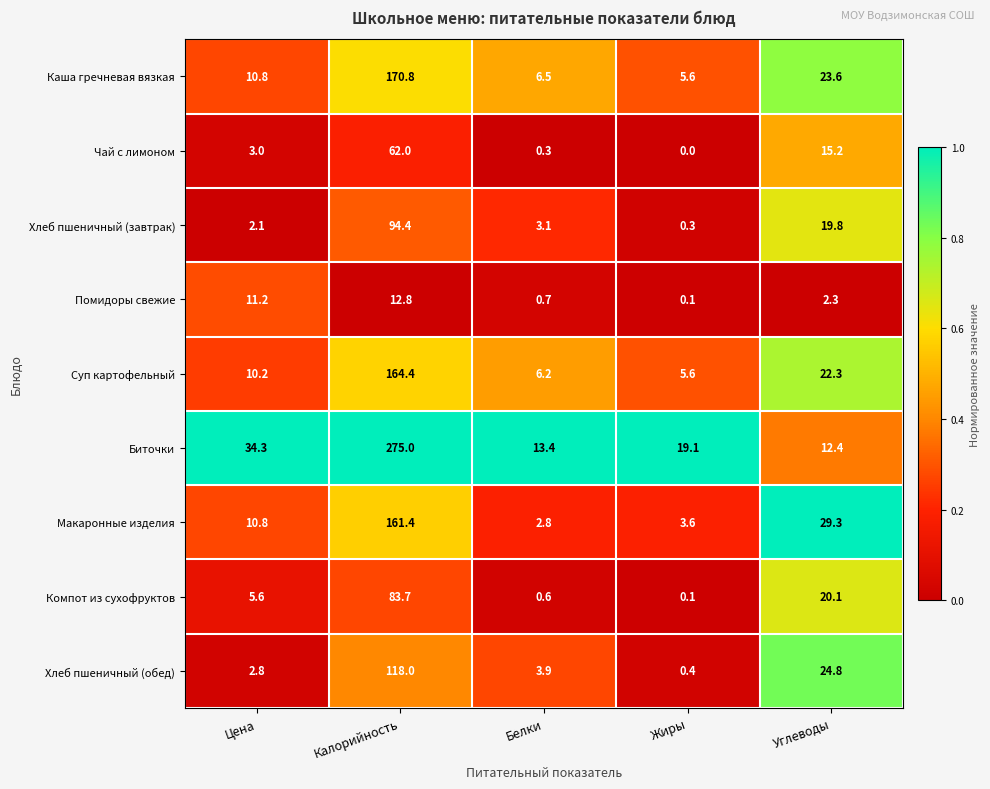

What is the difference between the highest and lowest values at Калорийность?

262.2